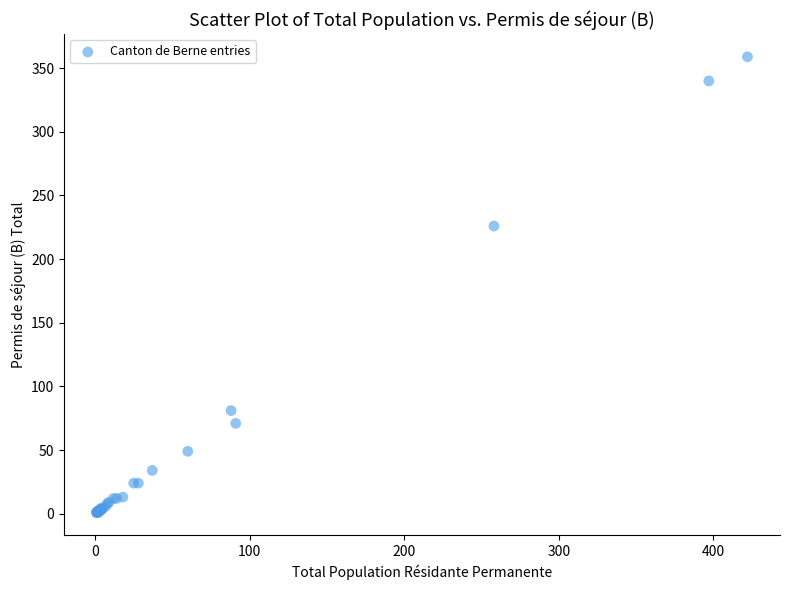

What Y value in the scatter plot is closest to 180?

226